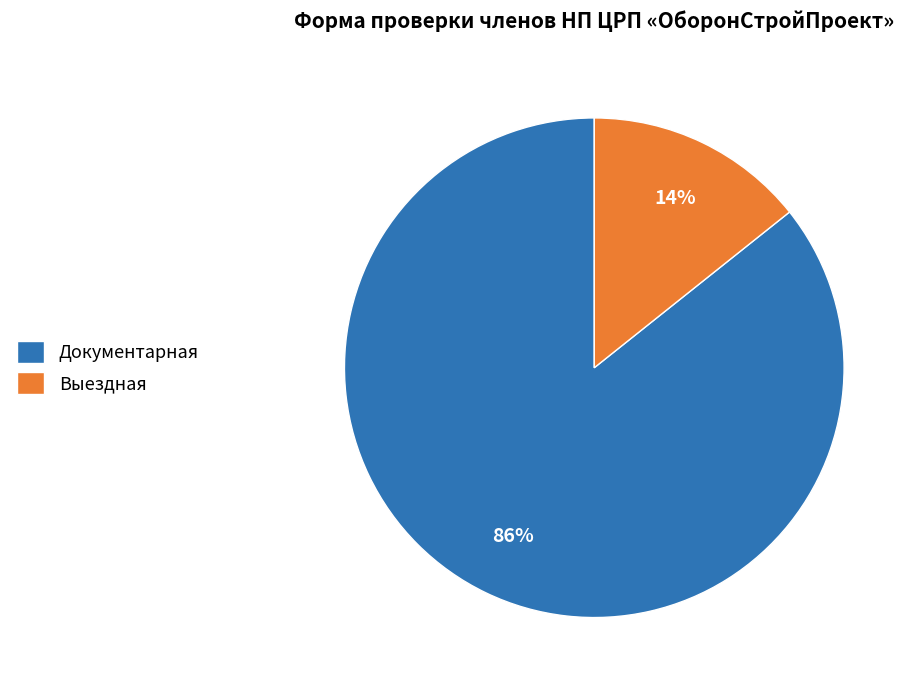

To the nearest percent, what percentage of the pie is Выездная?

14%